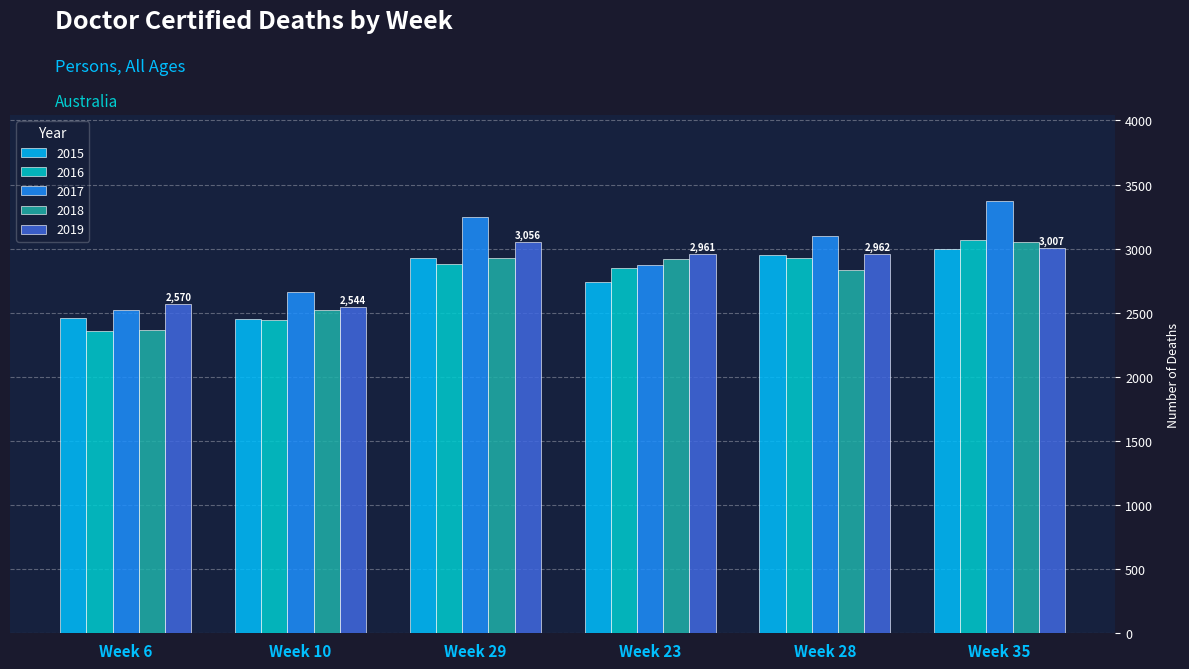

Which series has the widest spread of values?

2017